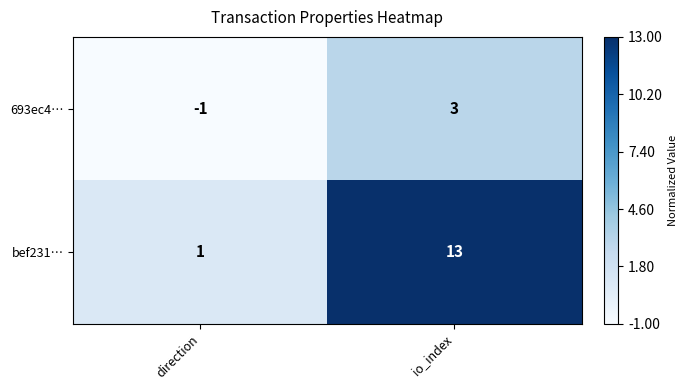

At how many categories does at least one series exceed 0?

2